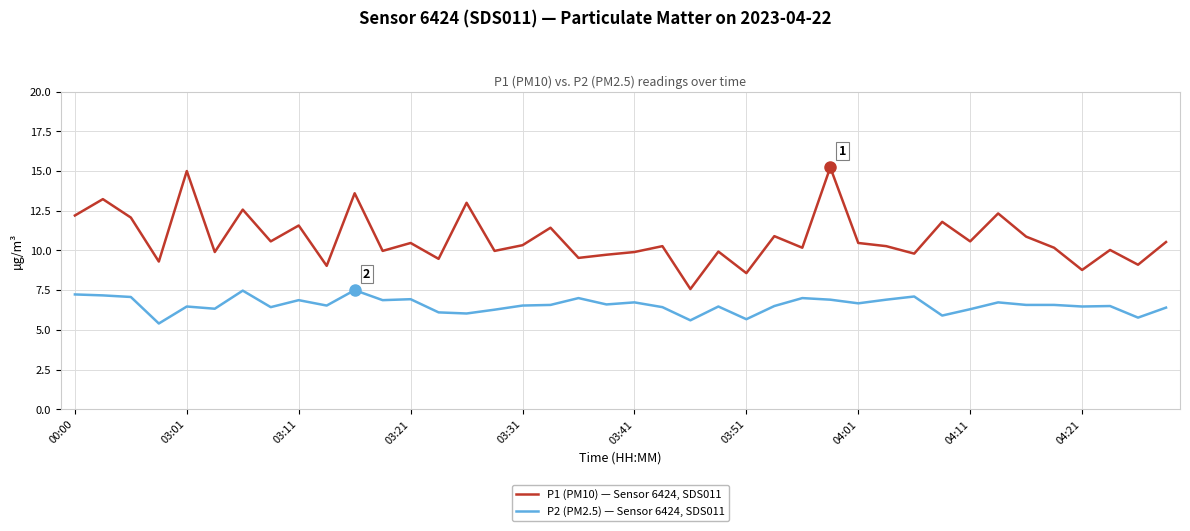

What is the sum of all P1 (PM10) — Sensor 6424, SDS011 values?

430.2